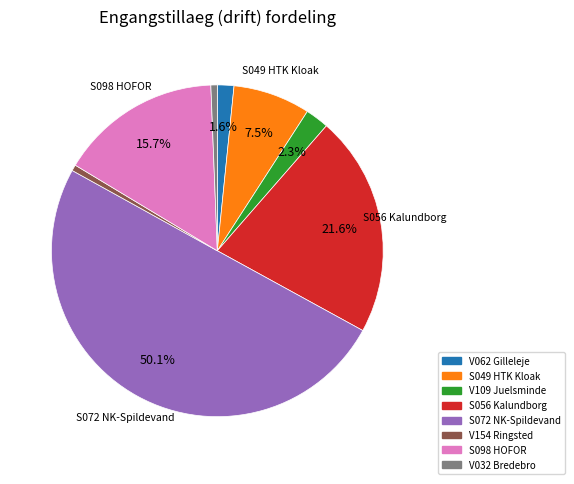

To the nearest percent, what percentage of the pie is S098 HOFOR?

16%